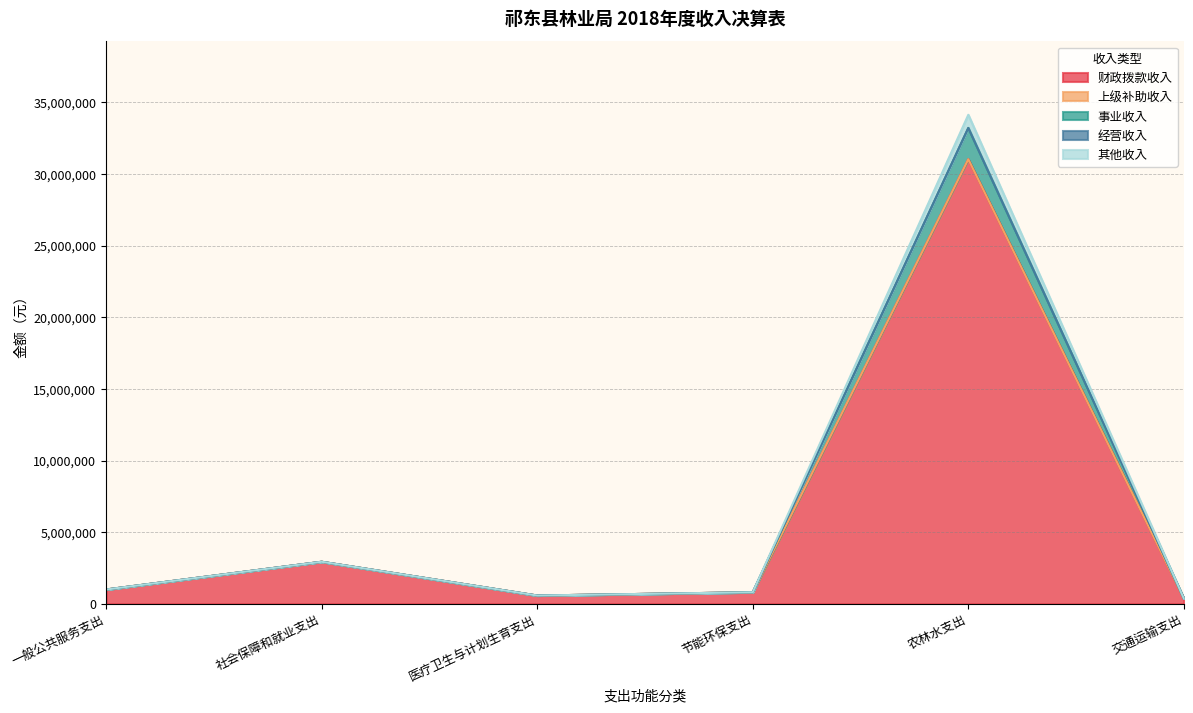

What is the label of the 1st point from the left?

一般公共服务支出